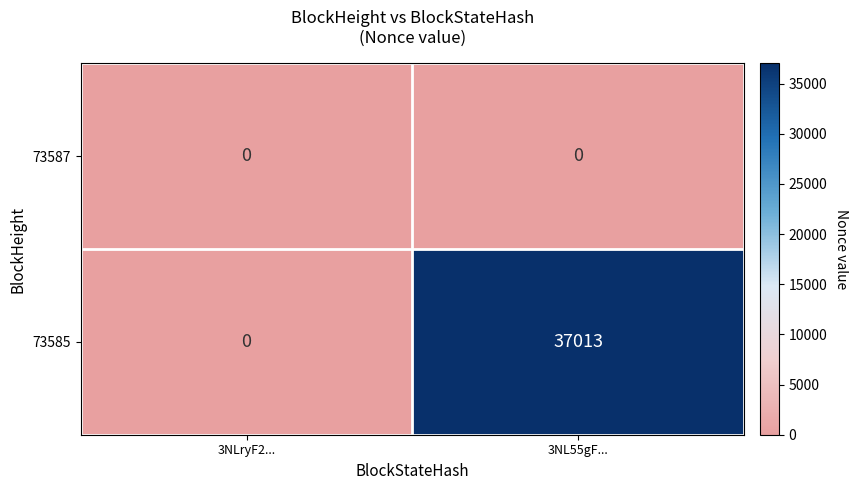

How many distinct data groups are displayed?

2